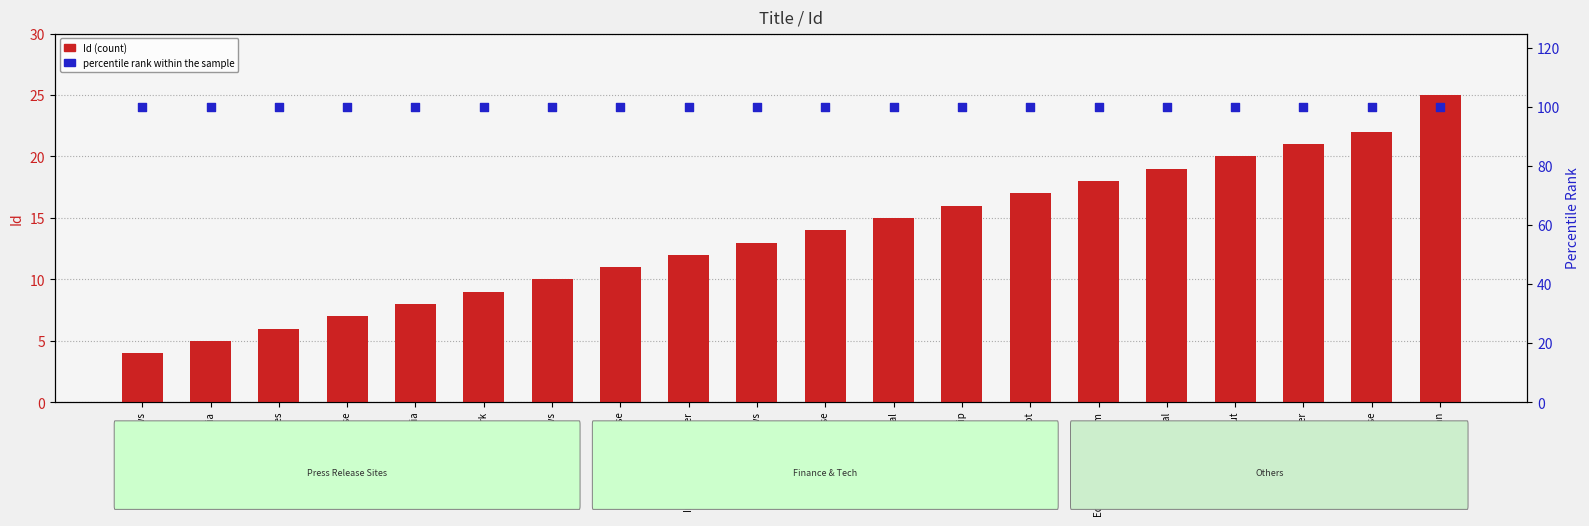

Is the value of percentile rank within the sample at Global News Verse greater than the value of Id at News Watch Out?

Yes